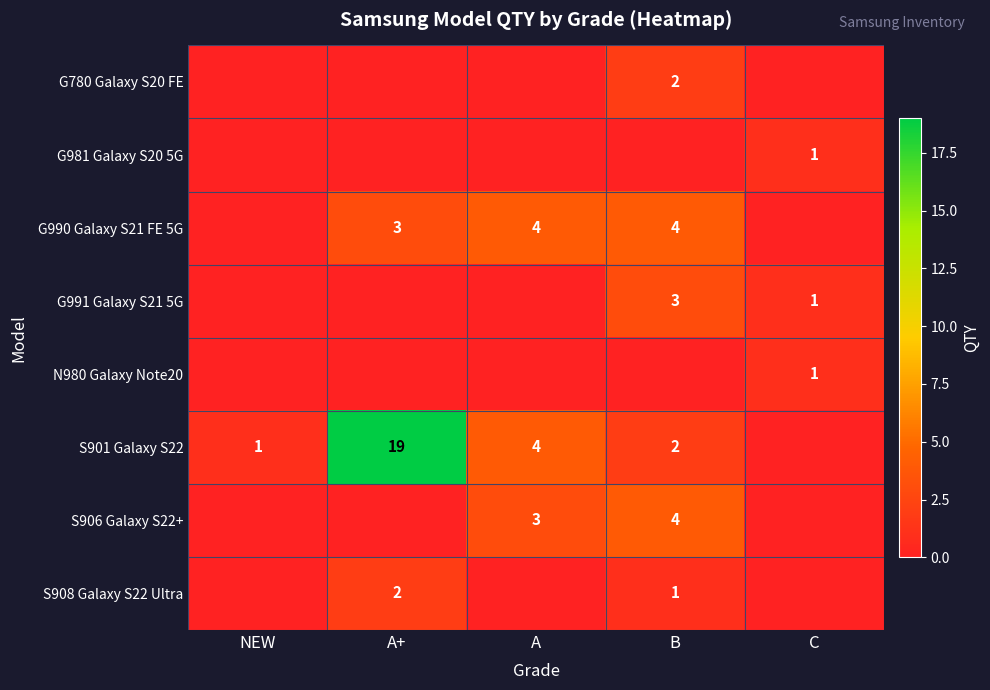

What is the difference between the highest and lowest values at C?

1